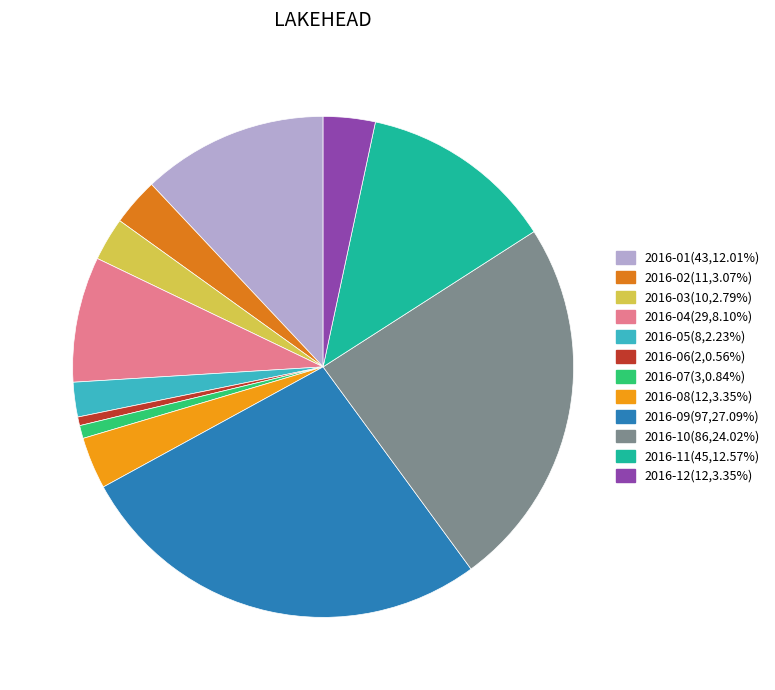

Is there any slice that represents more than half of the pie?

No